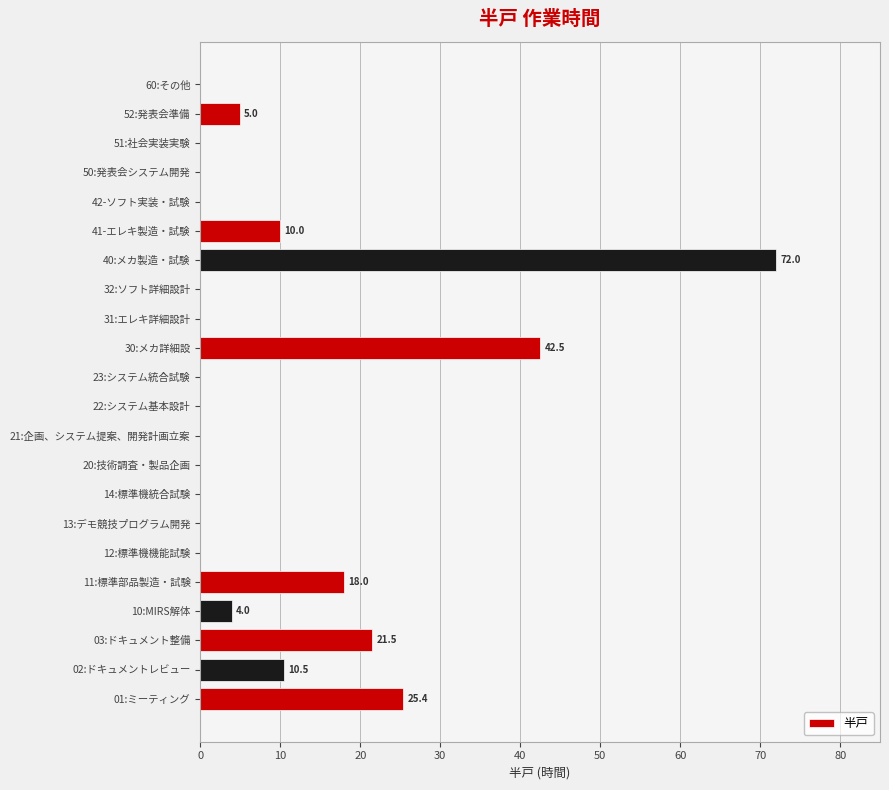

What is the ratio of the value at 52:発表会準備 to the value at 02:ドキュメントレビュー?

0.5